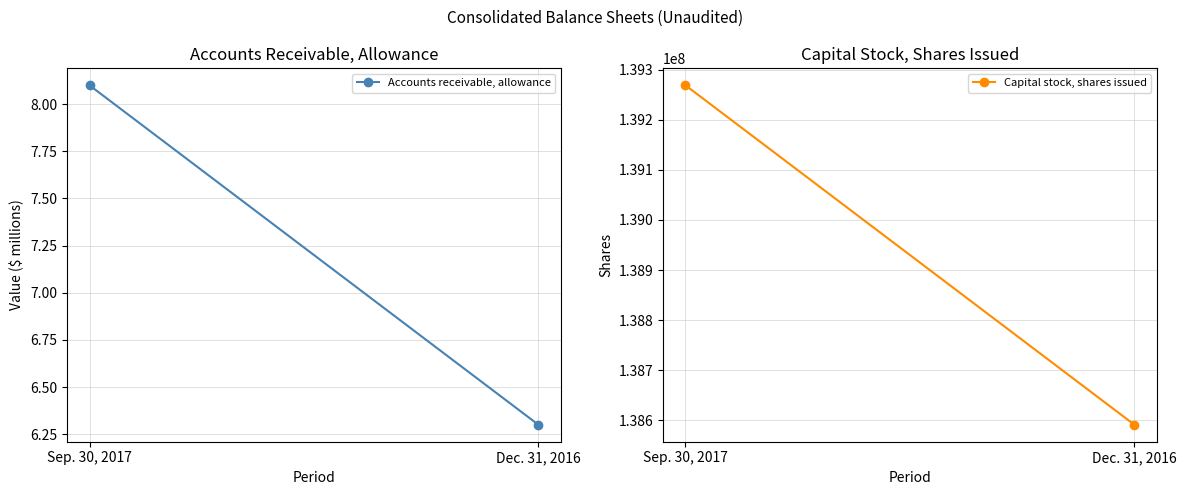

Count the number of categories in the chart.

2